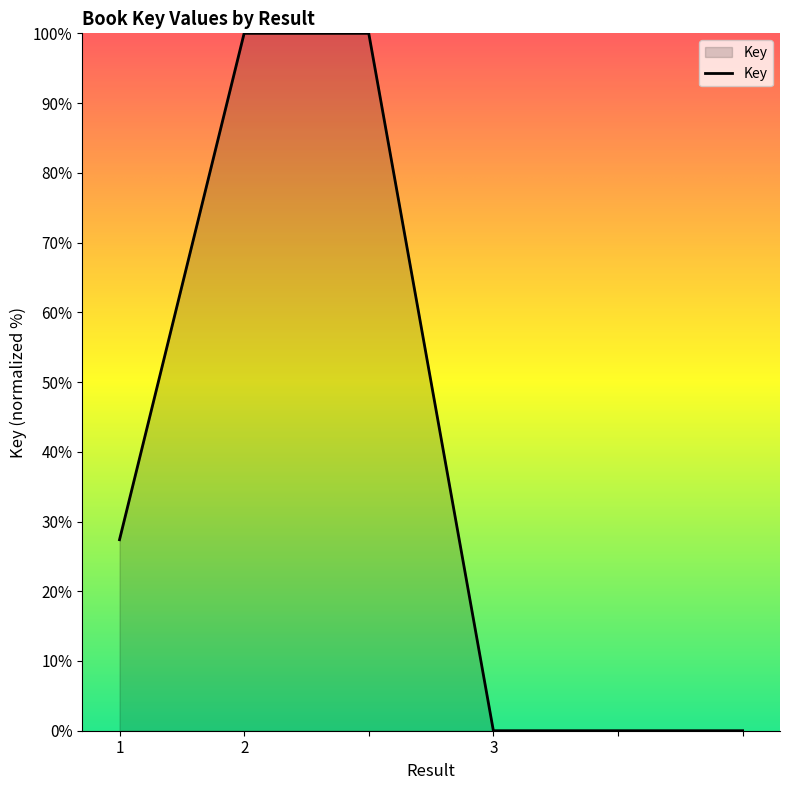

True or false: there are more than 2 points higher than both neighbors.

False